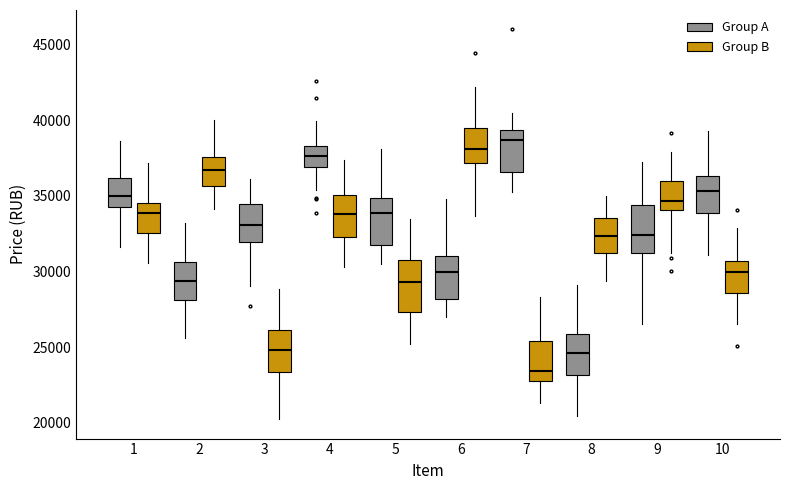

Which box has the highest median line?

7 (Group A)